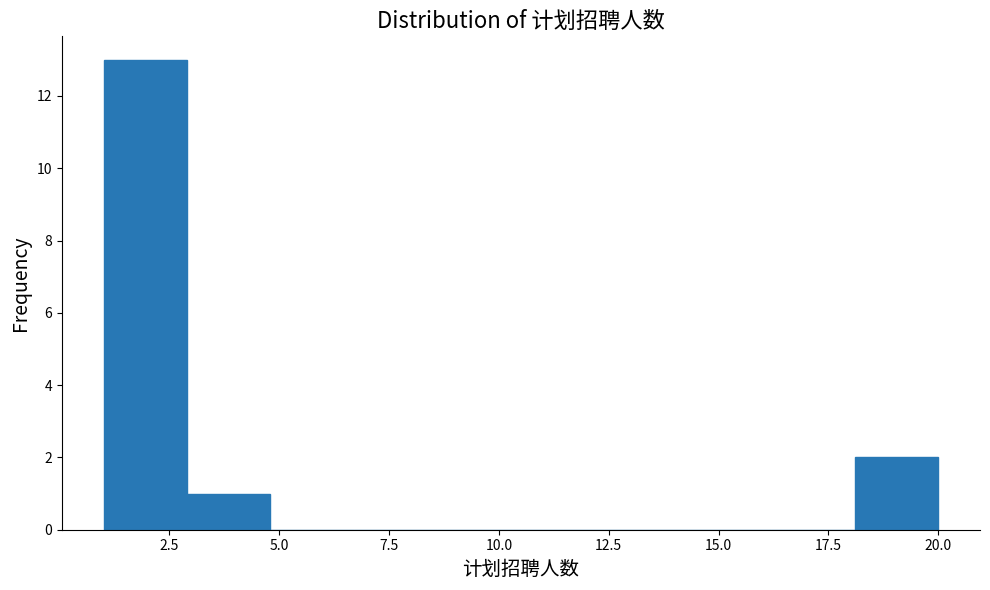

Read against the x-axis, roughly where is the centre of the tallest bar?

2.0